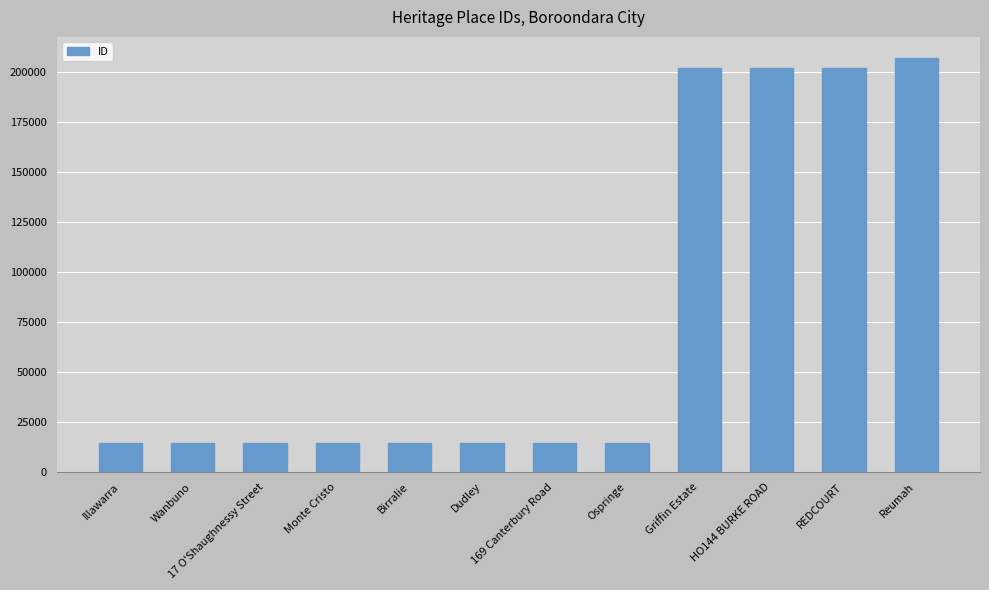

What is the minimum value shown in the chart?

14567